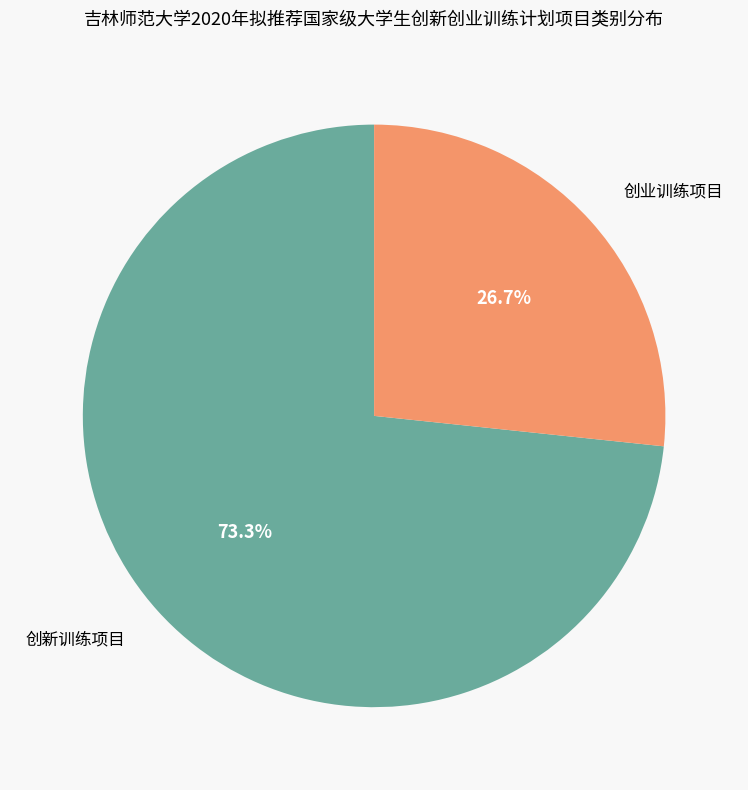

Is there any slice that represents more than half of the pie?

Yes